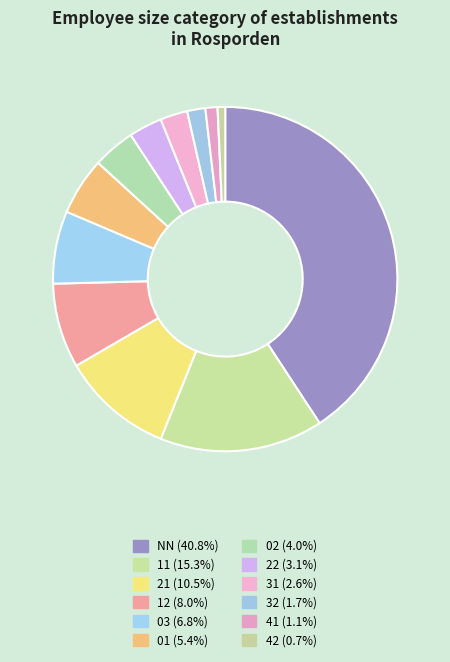

How many slices are in this pie chart?

12